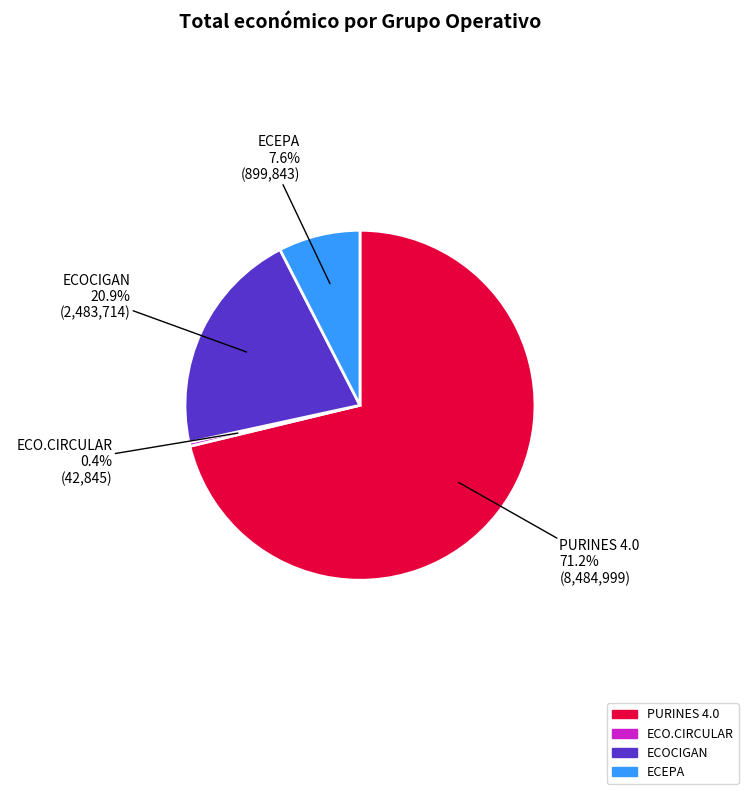

Is ECO.CIRCULAR the majority of the pie?

No